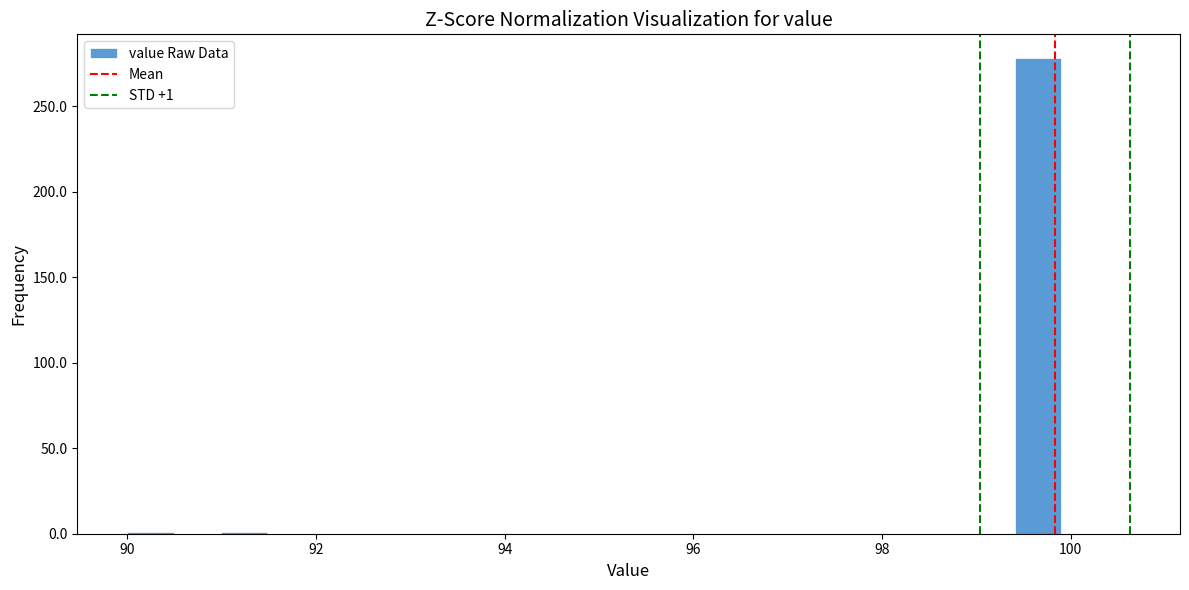

Read against the x-axis, roughly where is the centre of the tallest bar?

99.6